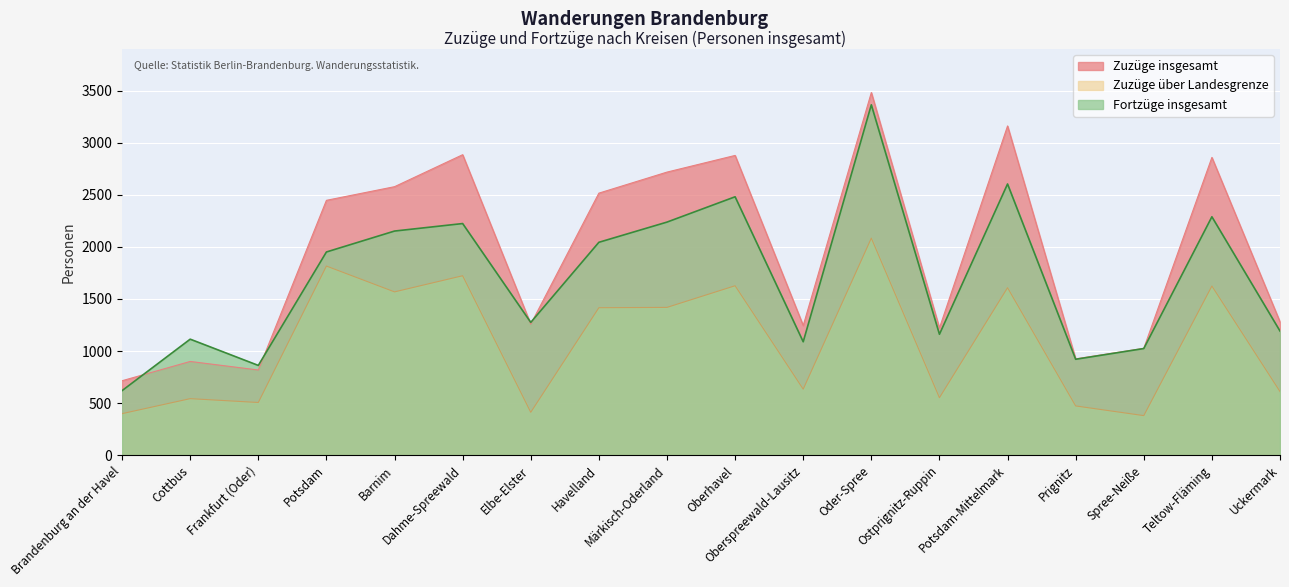

What is the sum of the Zuzüge über Landesgrenze values at Oberspreewald-Lausitz and Uckermark?

1245